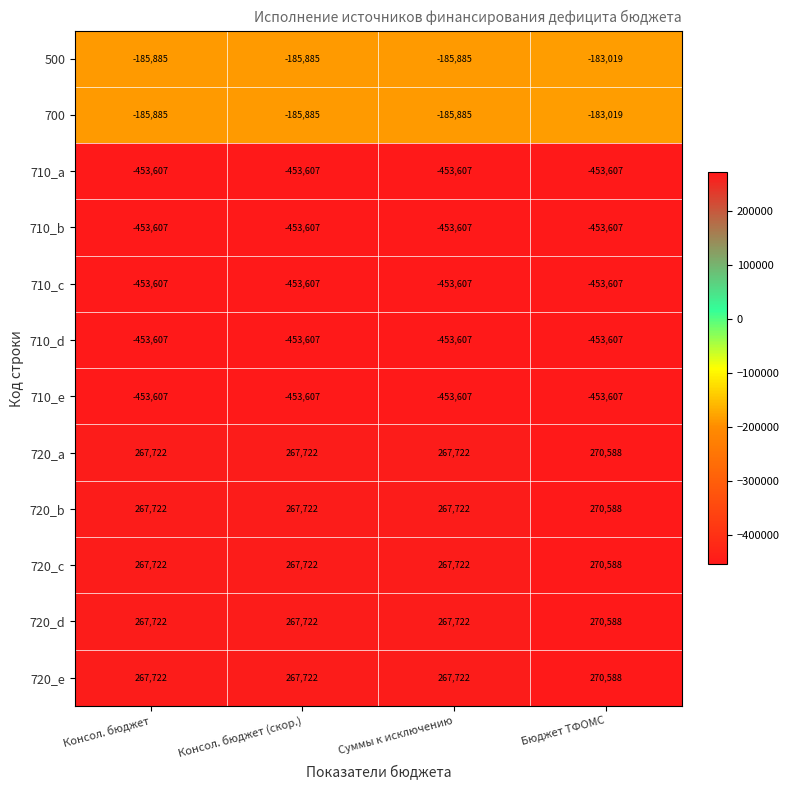

The value of 720_b at Консол. бюджет is 267722. True or false?

True